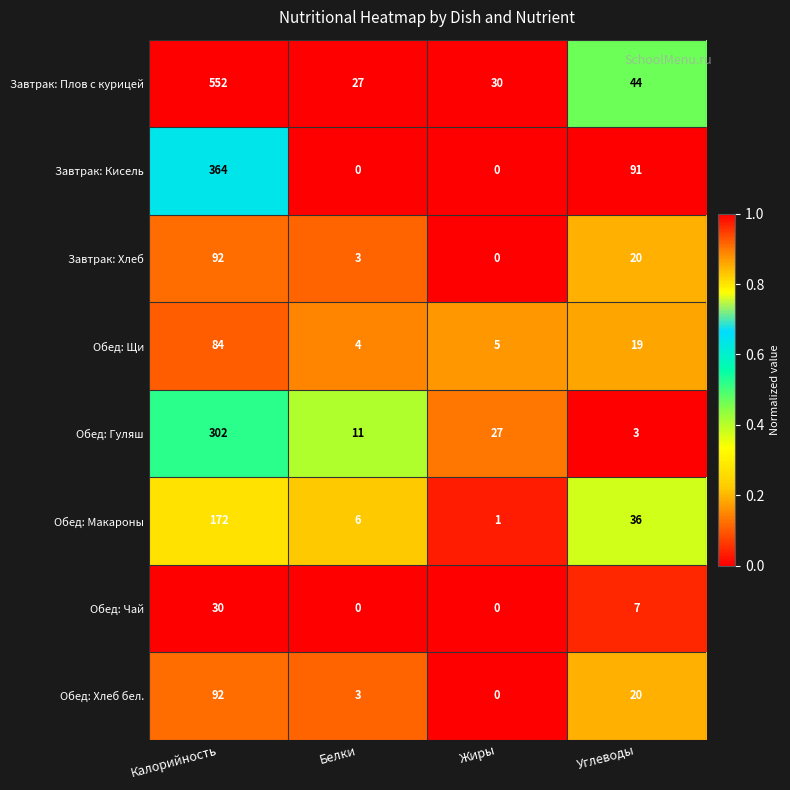

What is the minimum value for Обед: Гуляш?

3